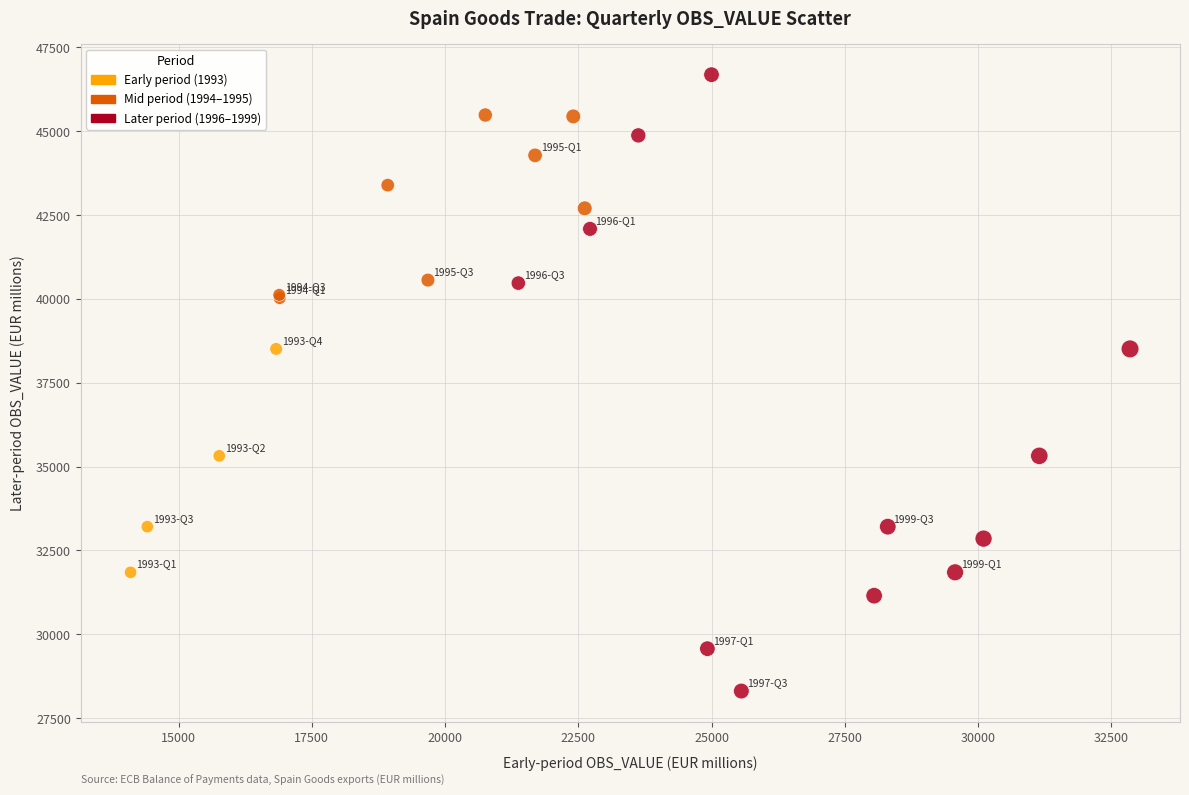

Which series contains the highest Y value?

Later period (1996–1999)